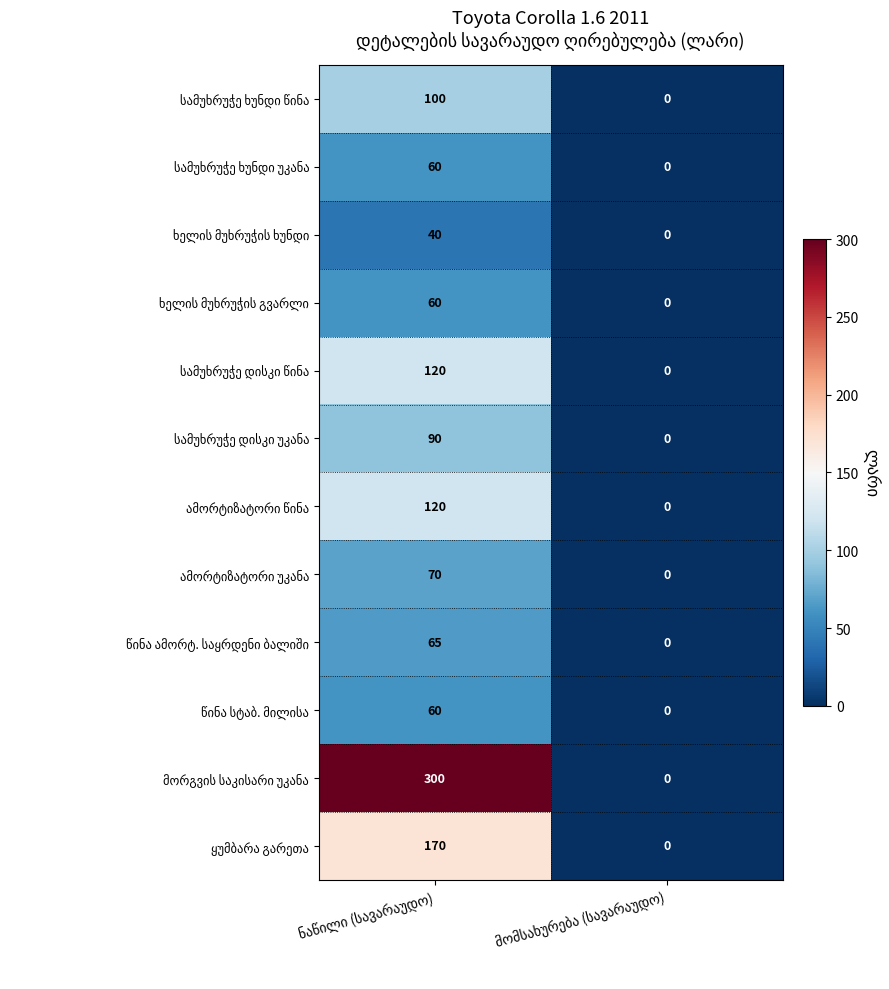

How many series are shown in this chart?

12